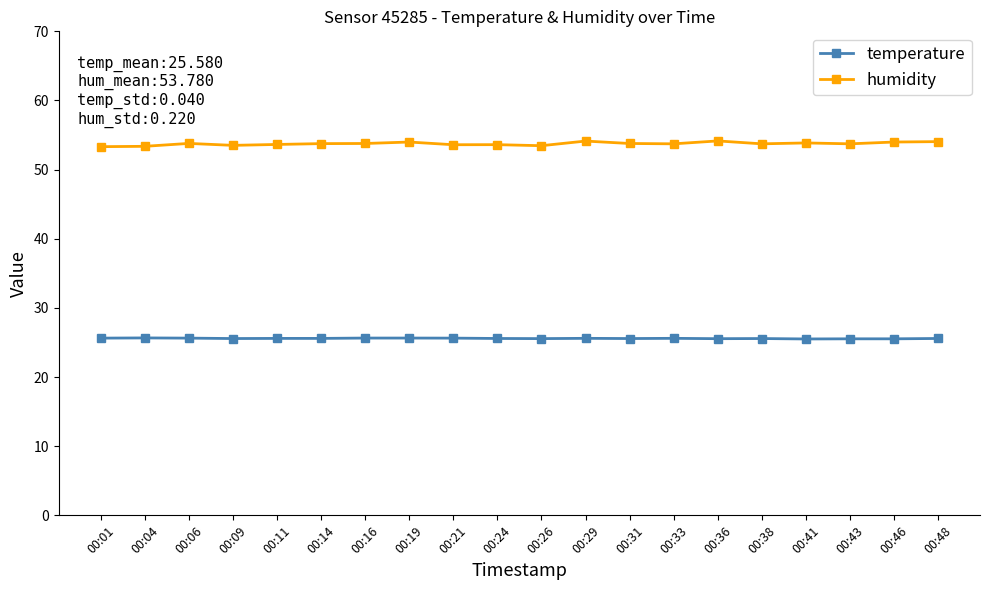

Is it true that temperature equals 16.2 at 00:29?

False